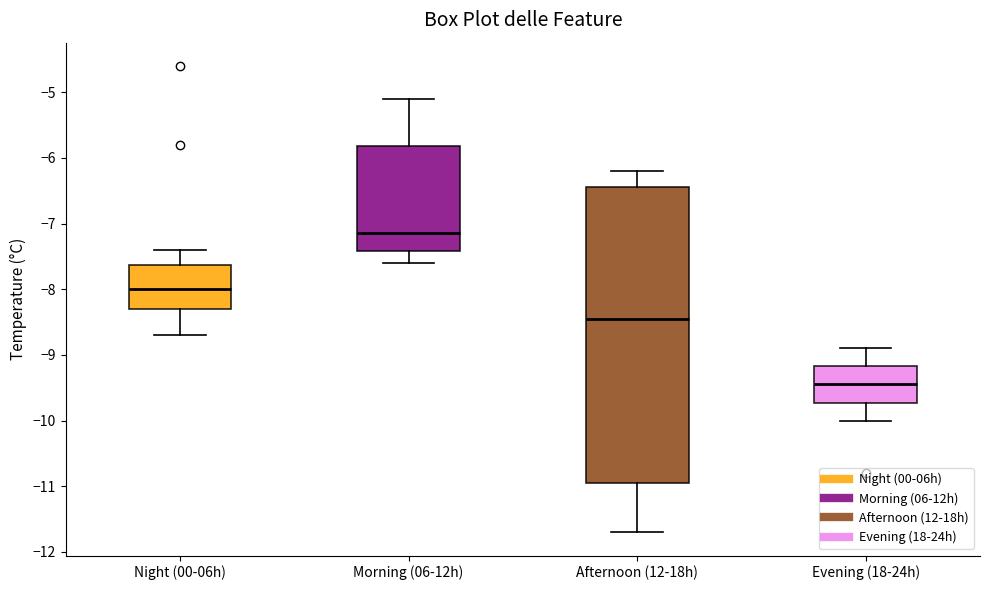

Comparing the boxes themselves (not the whiskers), which one is the tallest?

Afternoon (12-18h)